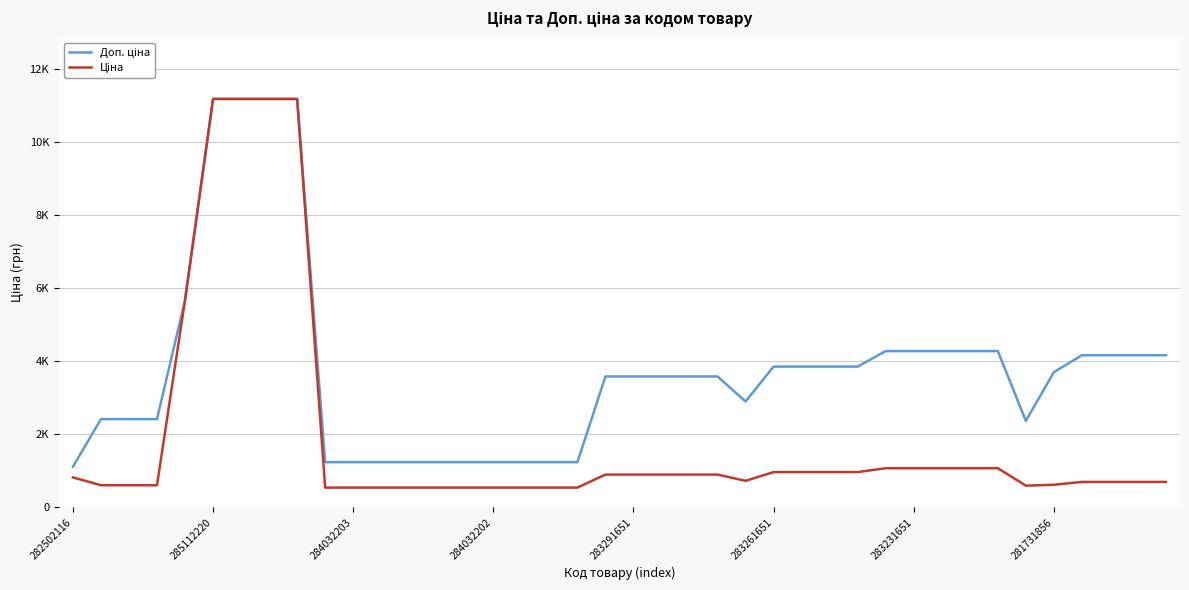

Is this an area chart (filled region under the line)?

No